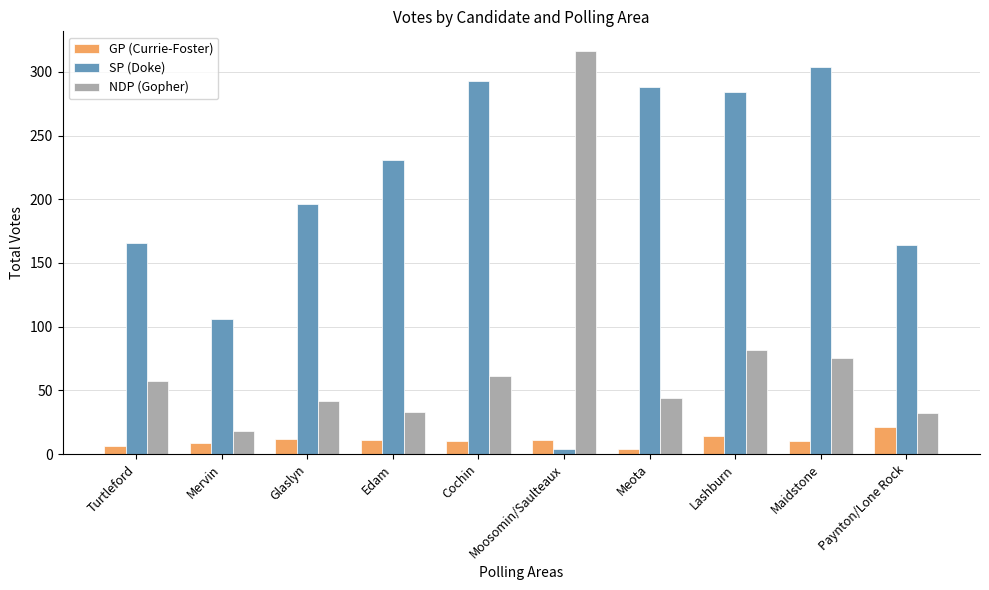

The value of GP (Currie-Foster) at Paynton/Lone Rock is 21. True or false?

True